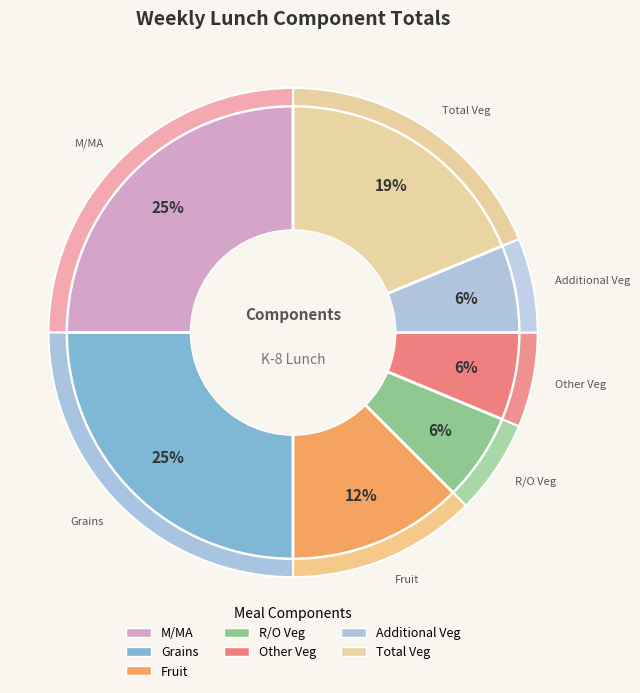

What is the largest slice in the pie chart?

M/MA